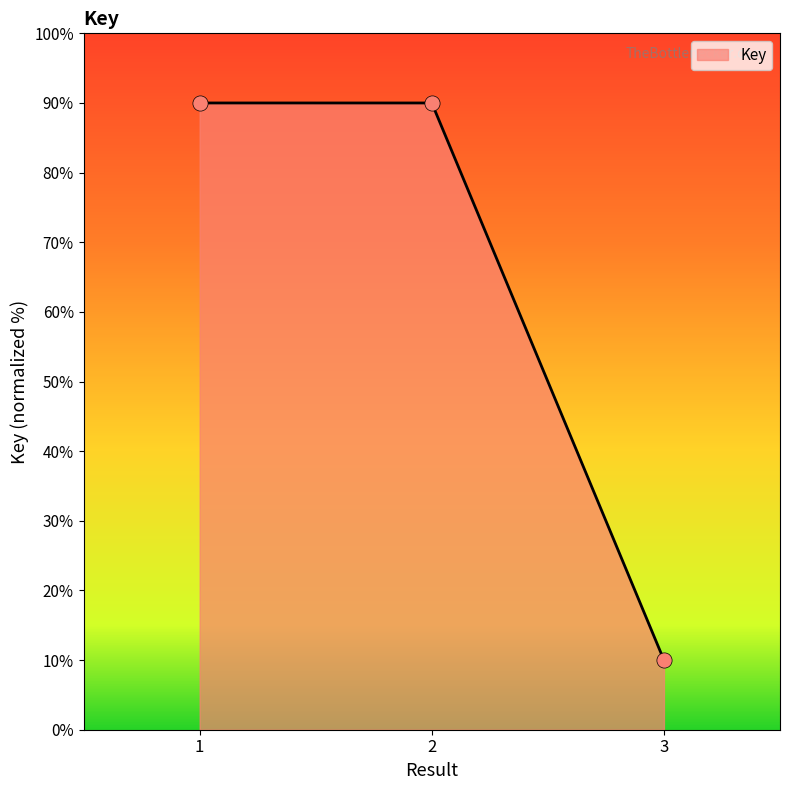

Approximately how many times larger is the value at 1 compared to 3?

9.0